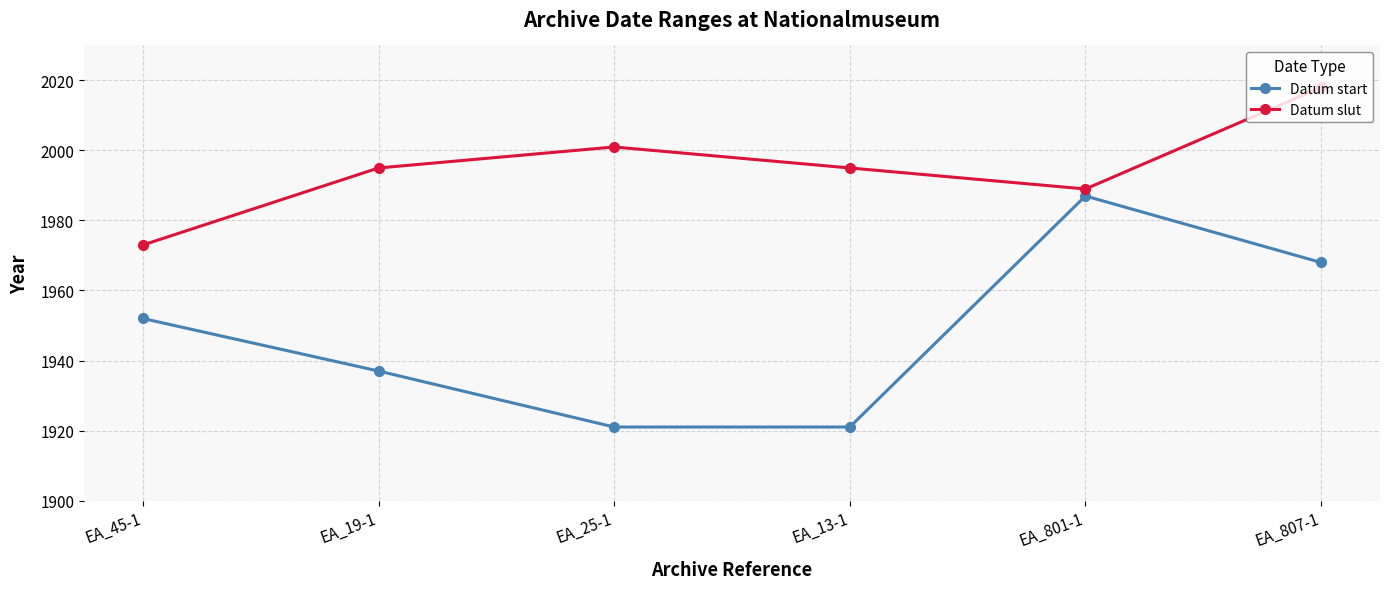

True or false: Datum start and Datum slut intersect in this chart.

False